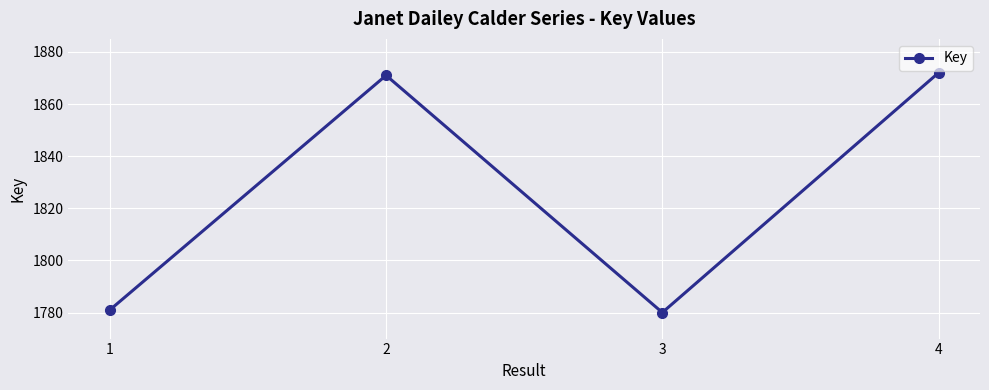

How many points are higher than both their immediate neighbors (excluding endpoints)?

1